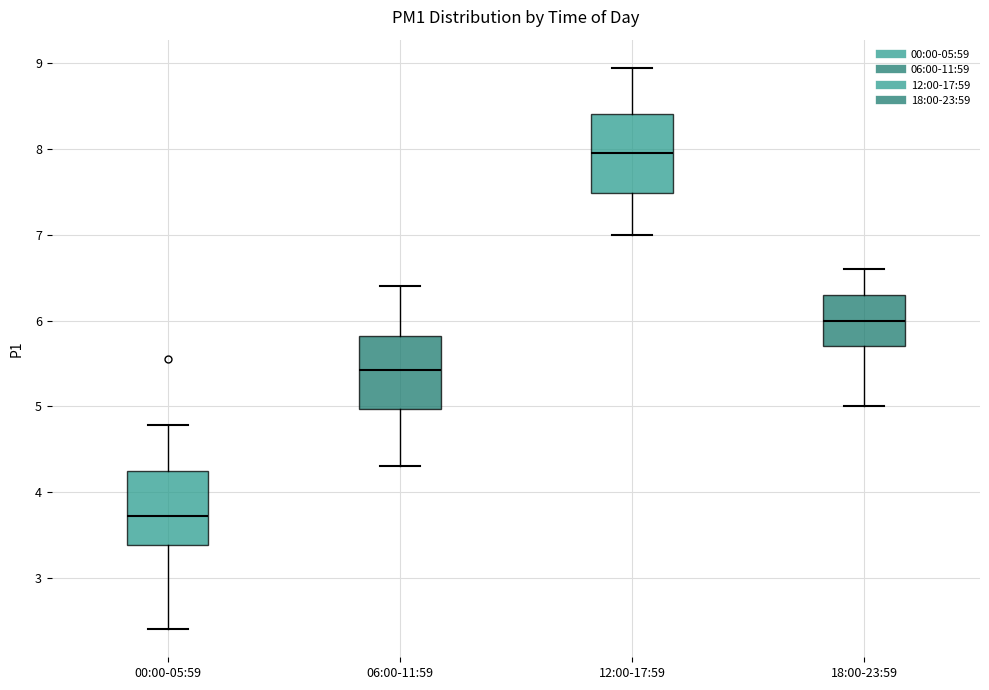

Where does the upper whisker of the box for 18:00-23:59 end on the y-axis? The values are not printed on the chart, so give them approximately, as read against the axis.

6.6